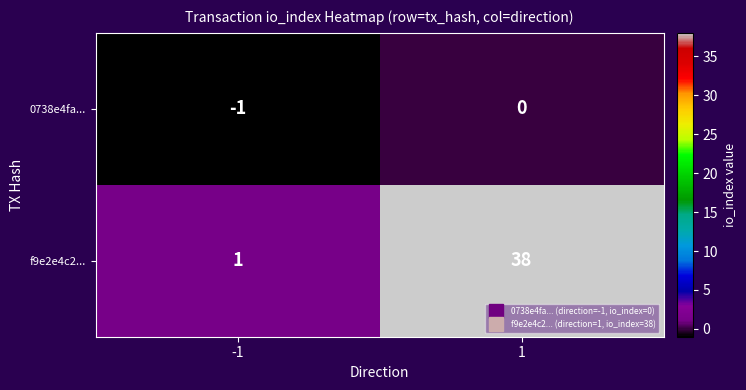

What is the sum of all f9e2e4c2... values?

39